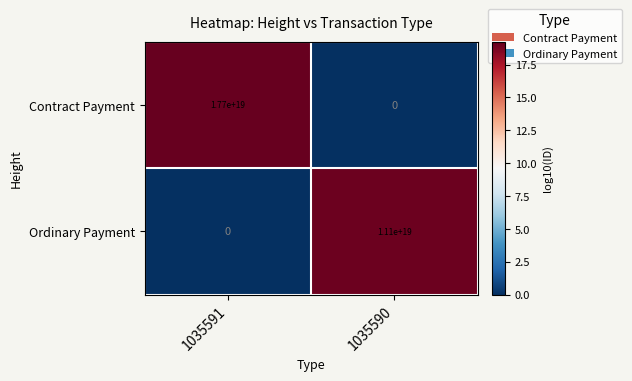

Which series changed the most between 1035591 and 1035590?

Contract Payment